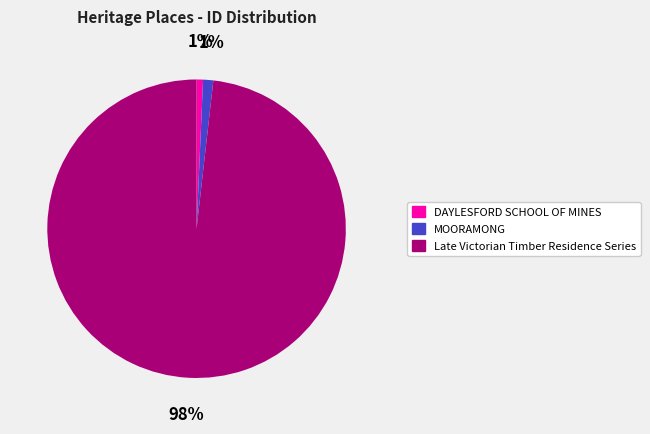

To the nearest percent, what is the combined percentage of Late Victorian Timber Residence Series and DAYLESFORD SCHOOL OF MINES?

99%